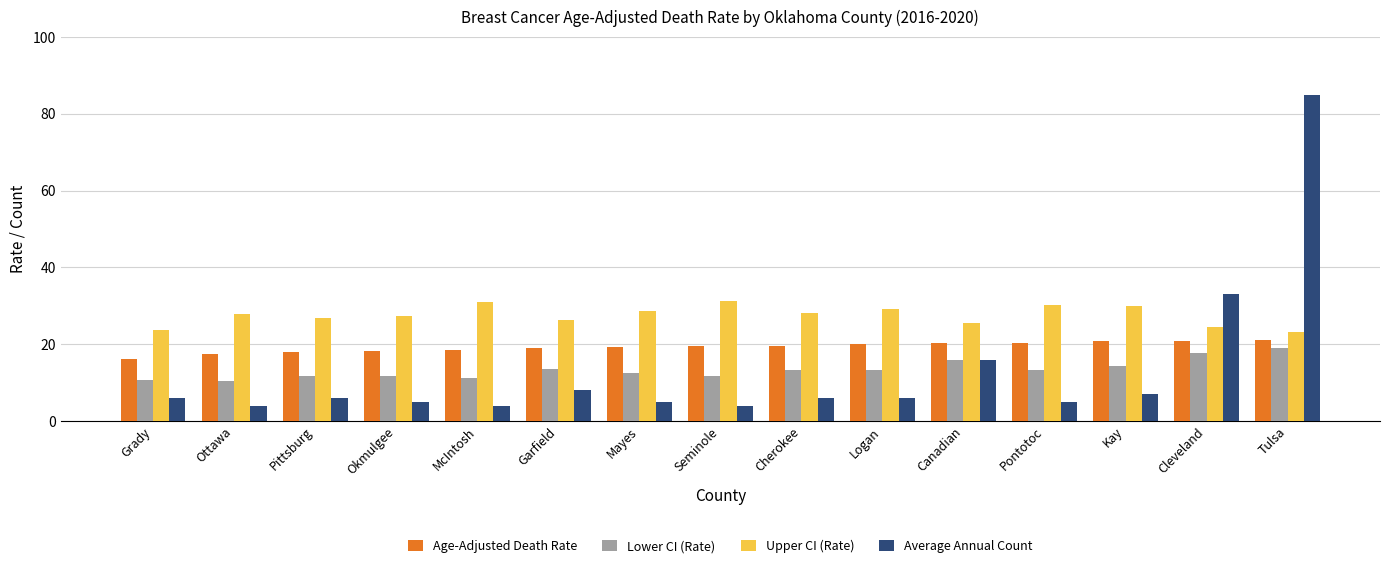

Read the Average Annual Count value at Ottawa.

4.0